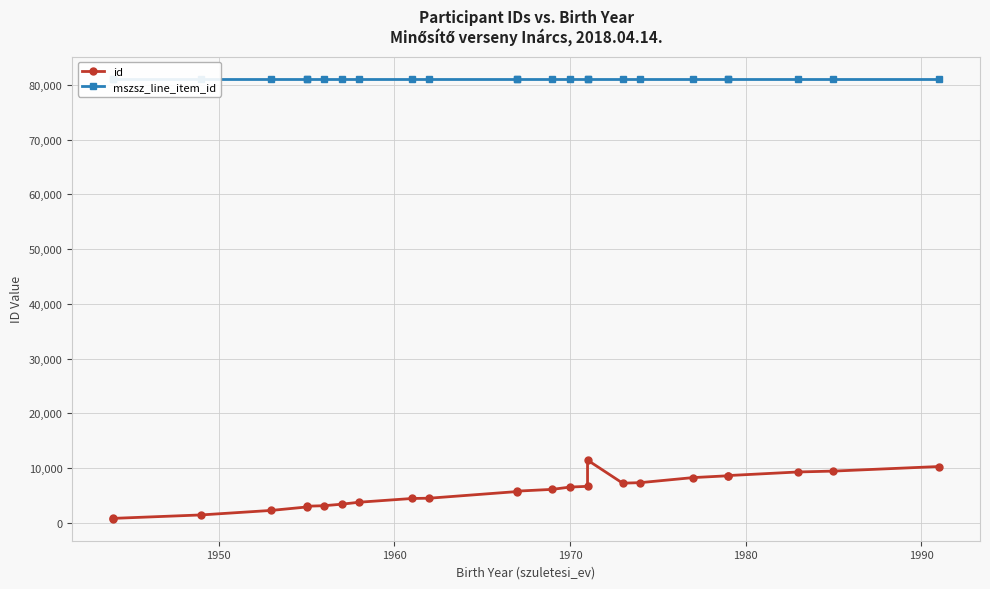

True or false: mszsz_line_item_id and id intersect in this chart.

False